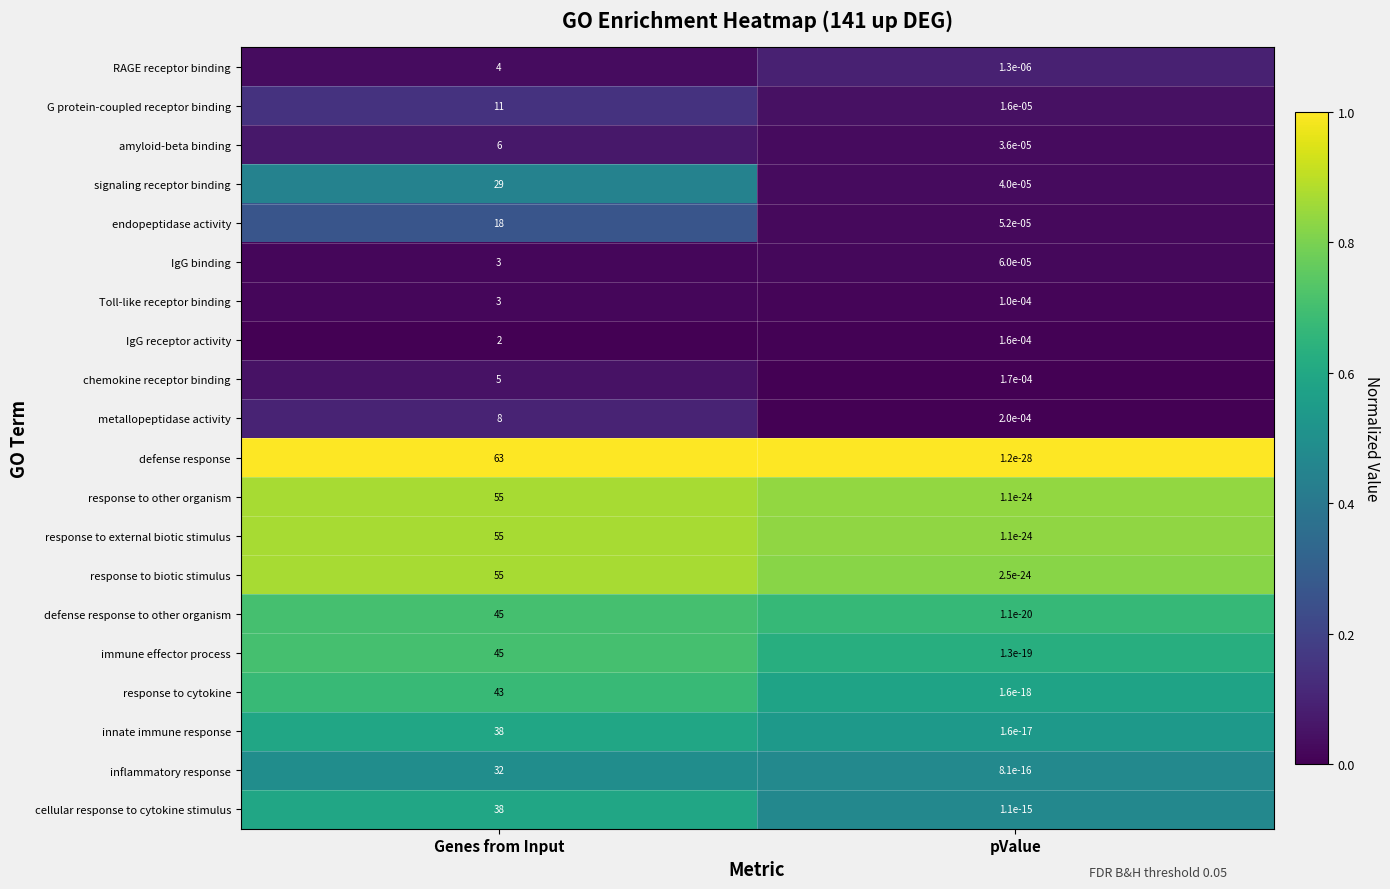

At which category is the sum across all series the highest?

Genes from Input